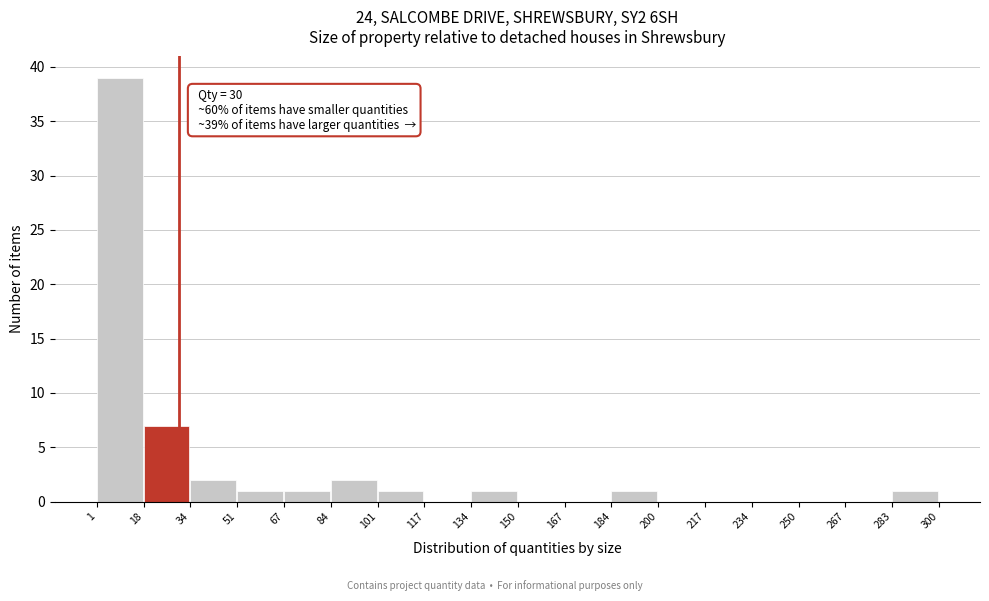

Over which range of the x-axis is the bar tallest?

1 to 18